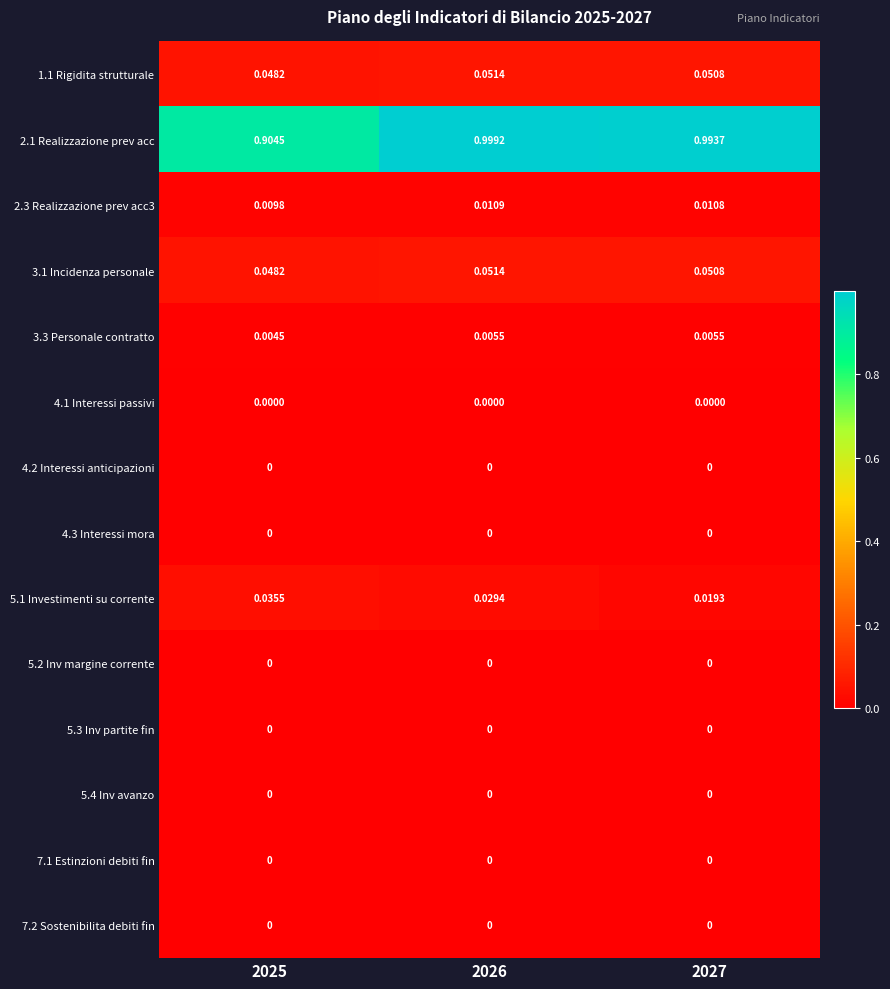

How many categories are shown in the chart?

3